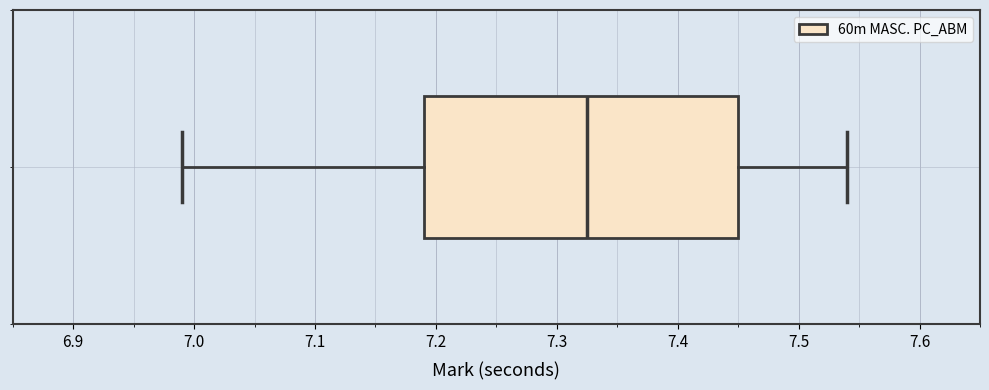

Read this box plot against the x-axis: the position of the median line, the range covered by the box, and the ends of both whiskers. The values are not printed on the chart, so give them approximately, as read against the axis.

median 7.33, box 7.19 to 7.45, whiskers 6.99 to 7.54